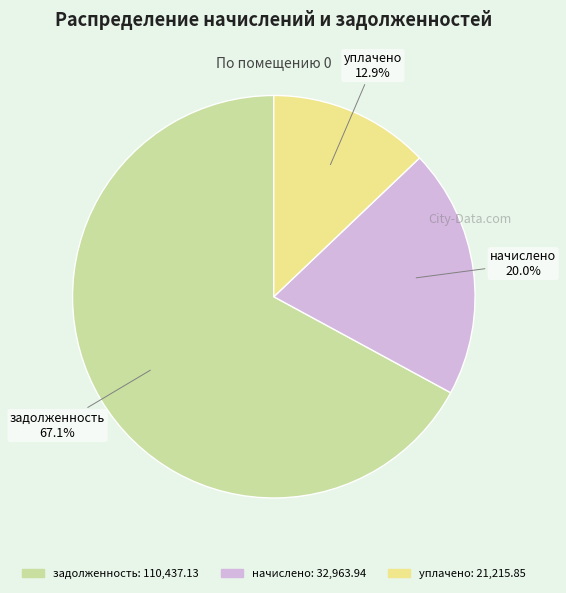

Between уплачено and задолженность, which is larger?

задолженность